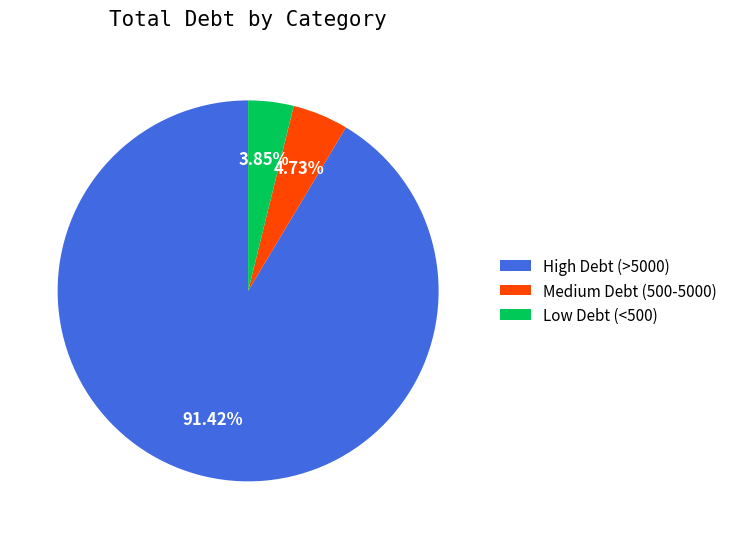

Do Low Debt (<500) and High Debt (>5000) together represent more than half of the pie?

Yes